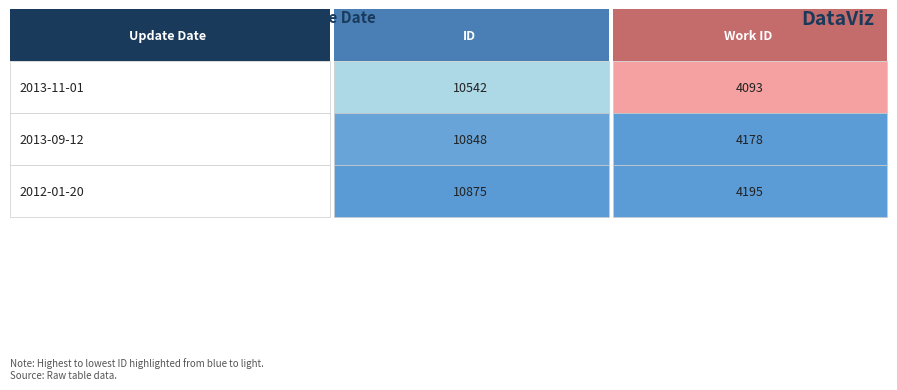

Read the work_id value at 2013-09-12, to the nearest 50.

4200